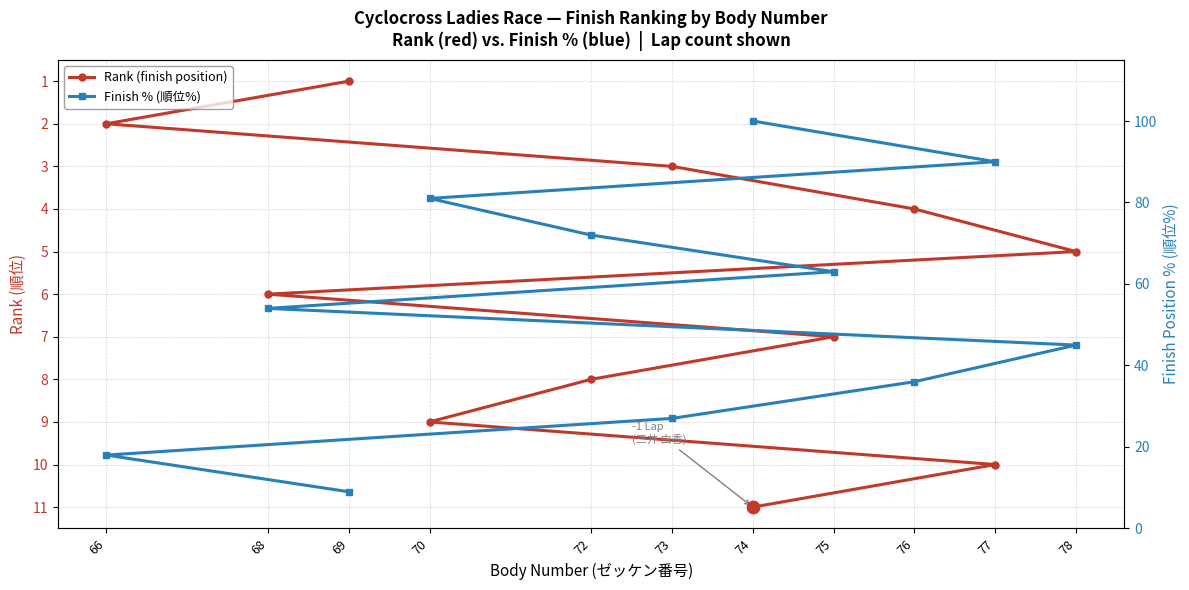

Which series reaches the minimum Y coordinate?

Rank (finish position)